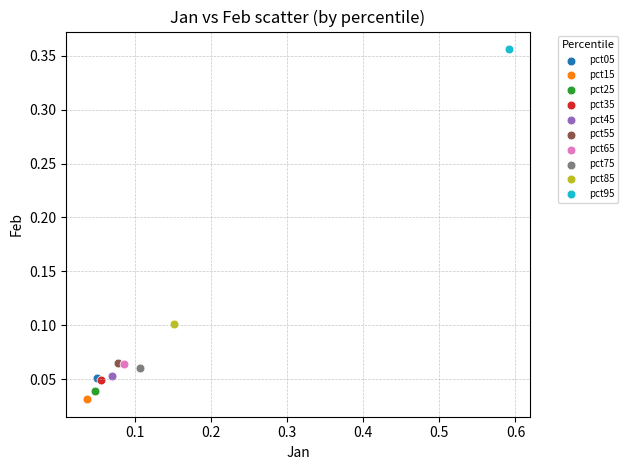

Which series reaches the maximum Y coordinate?

pct95